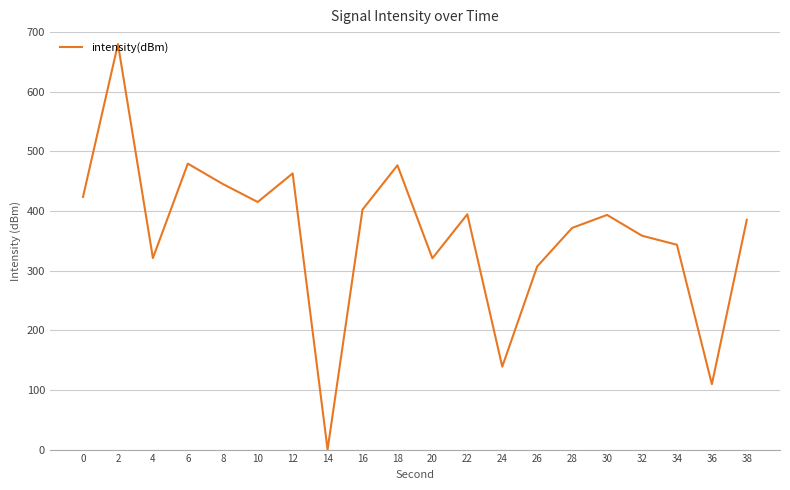

Which has a higher value, 22 or 38?

22